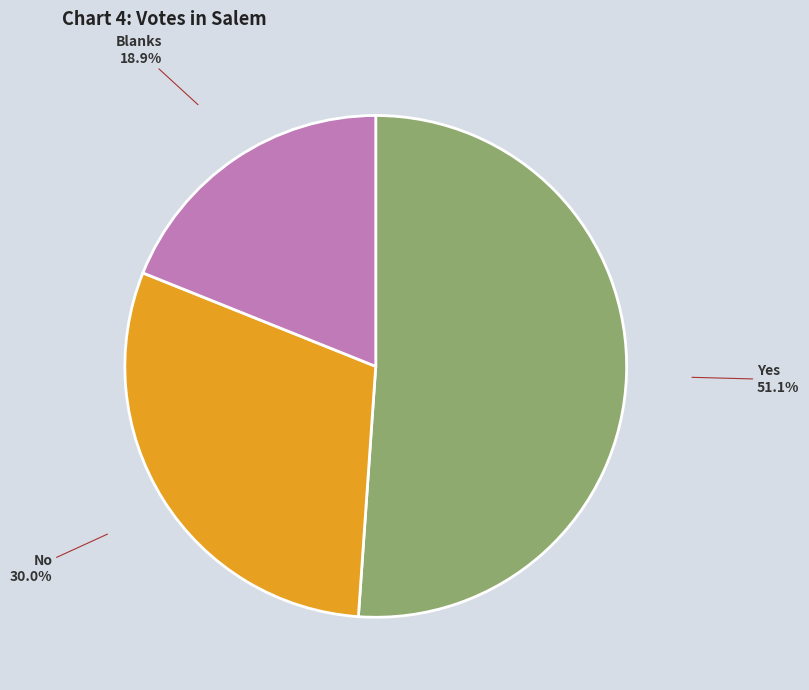

Which category has the smallest portion of the pie?

Blanks